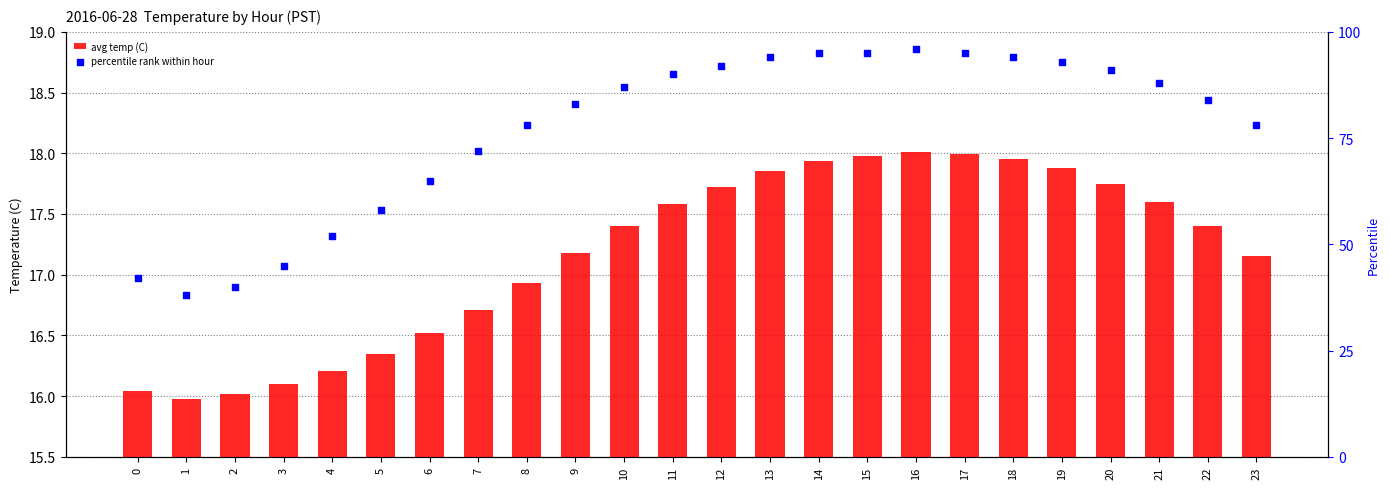

What are all the series names shown in the legend?

avg temp (C), percentile rank within hour